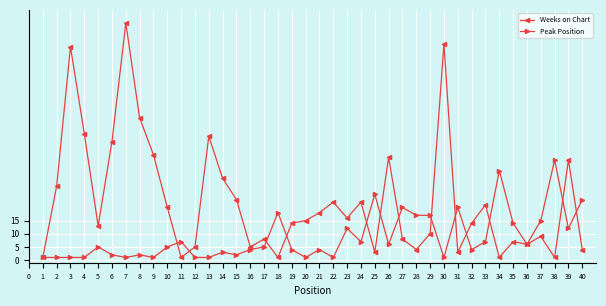

The Weeks on Chart series shows 26 at 20. True or false?

False